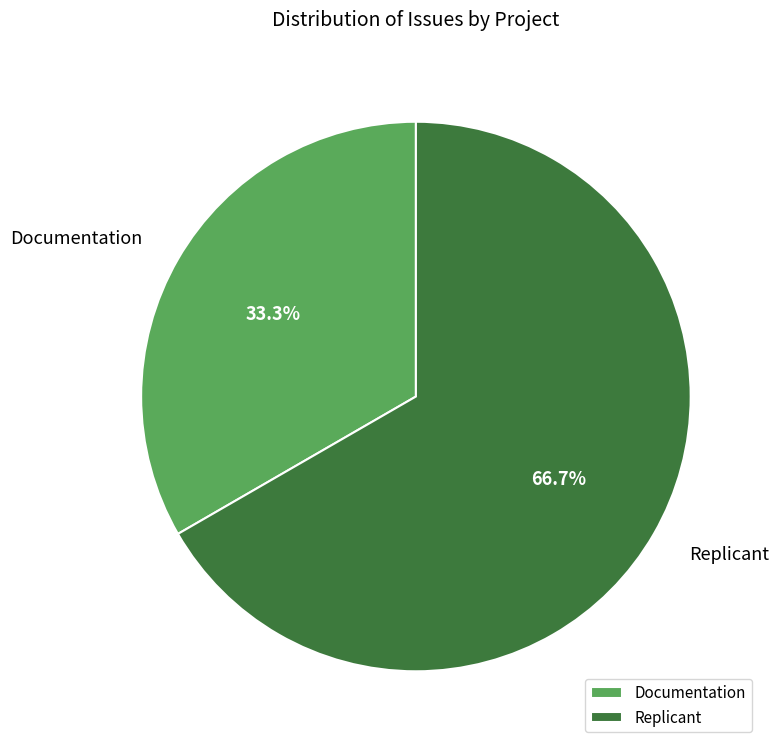

Approximately how many times larger is the value at Replicant compared to Documentation?

2.0